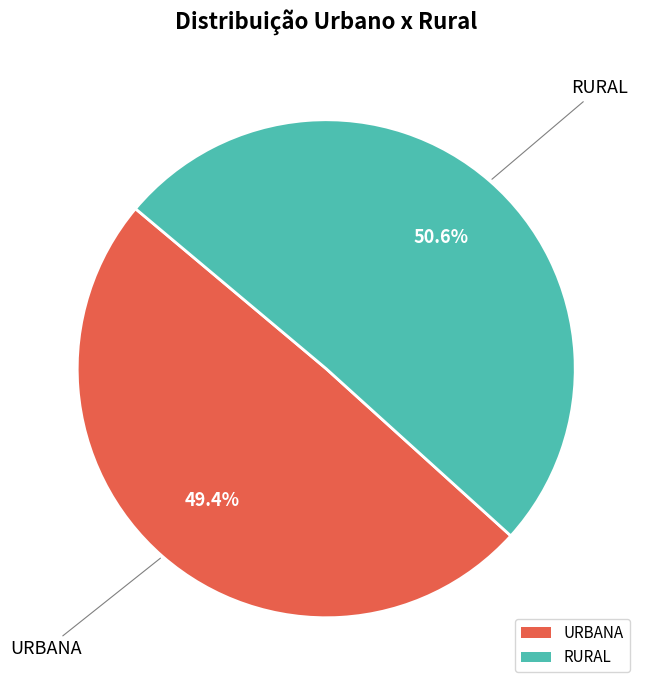

What is the total percentage of RURAL and URBANA?

100.0%